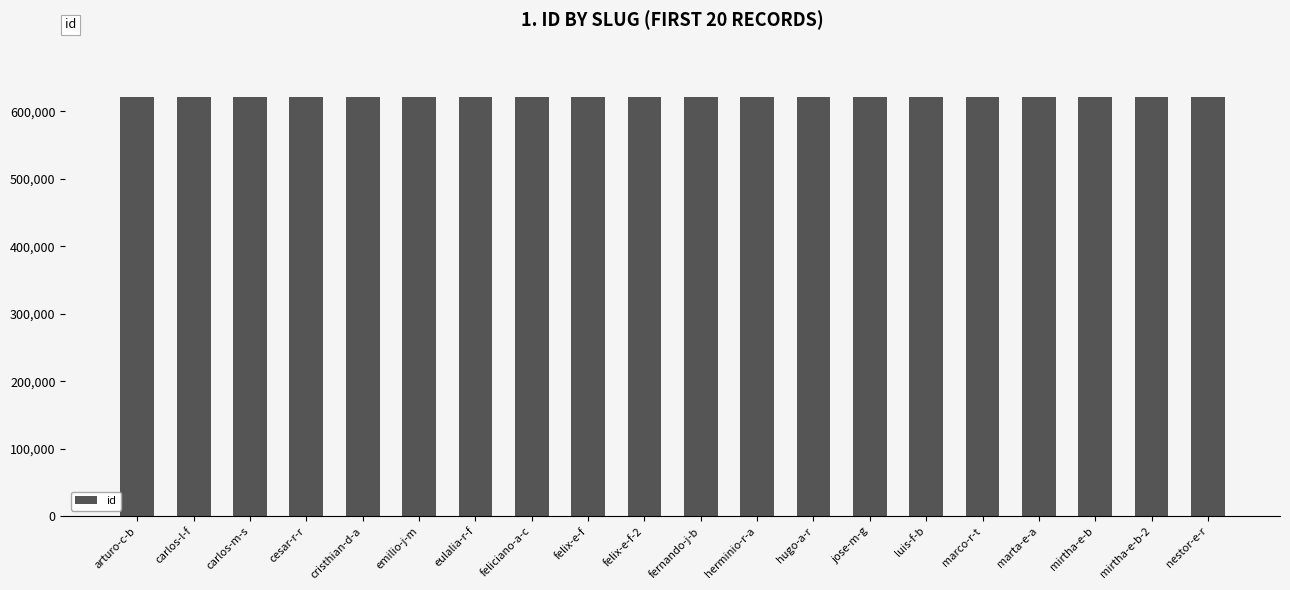

What is the value of the 11th bar from the left?

621157